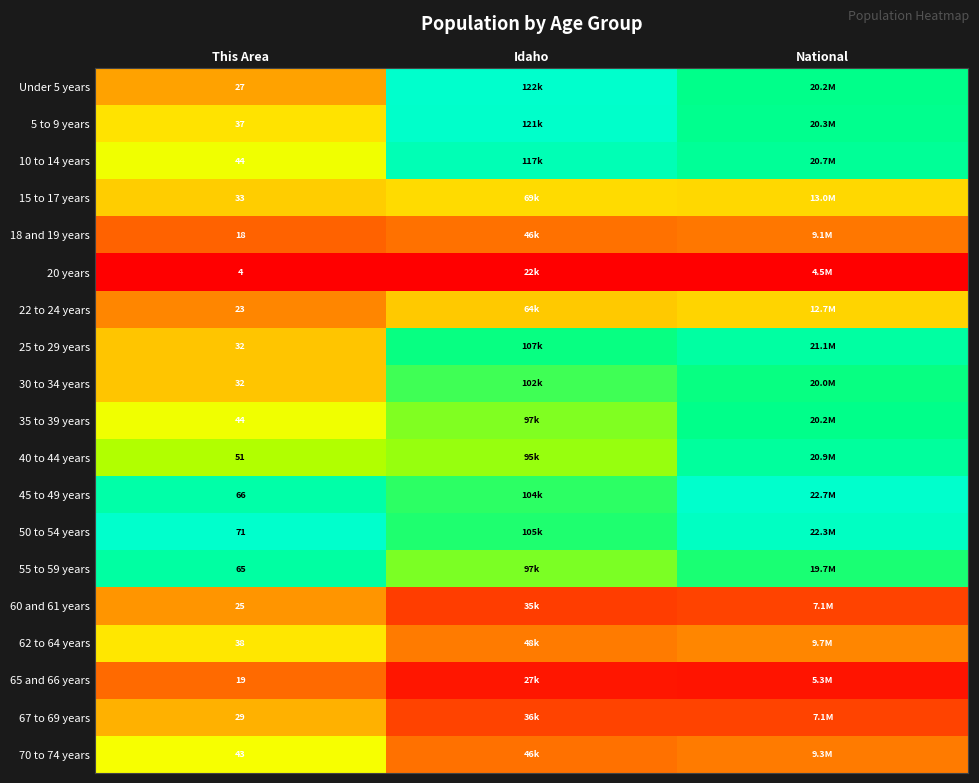

How many series are shown in this chart?

19